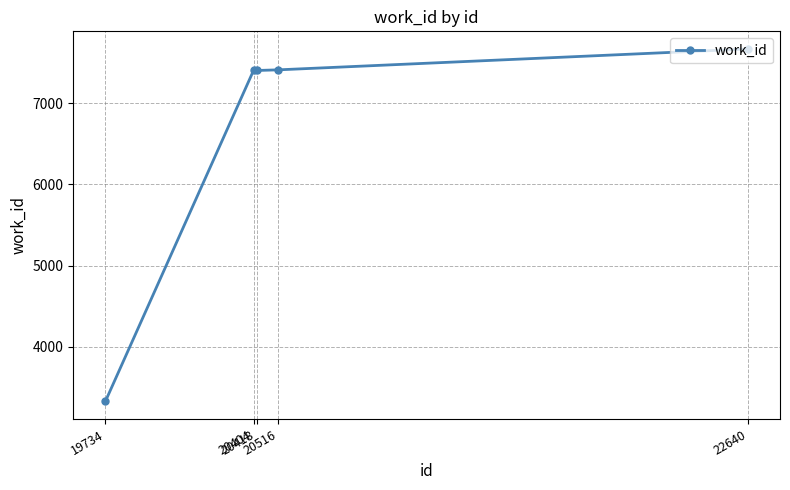

What is the greatest value displayed?

7665